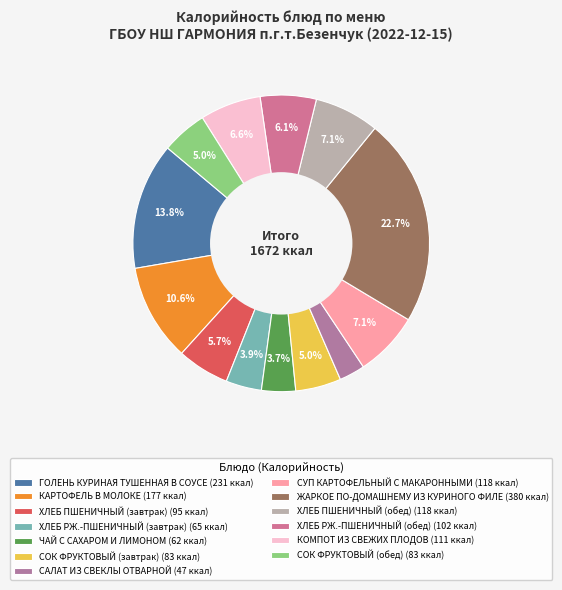

What percentage is the ЧАЙ С САХАРОМ И ЛИМОНОМ slice, to the nearest percent?

4%